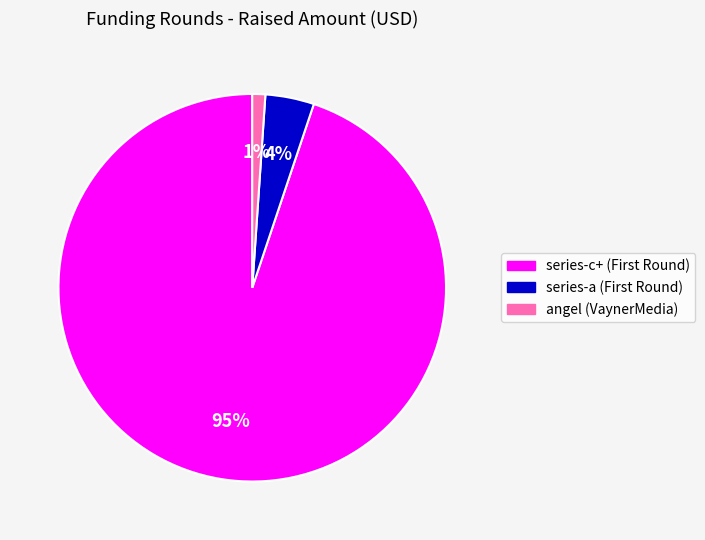

Which slice is the largest?

series-c+ (First Round)